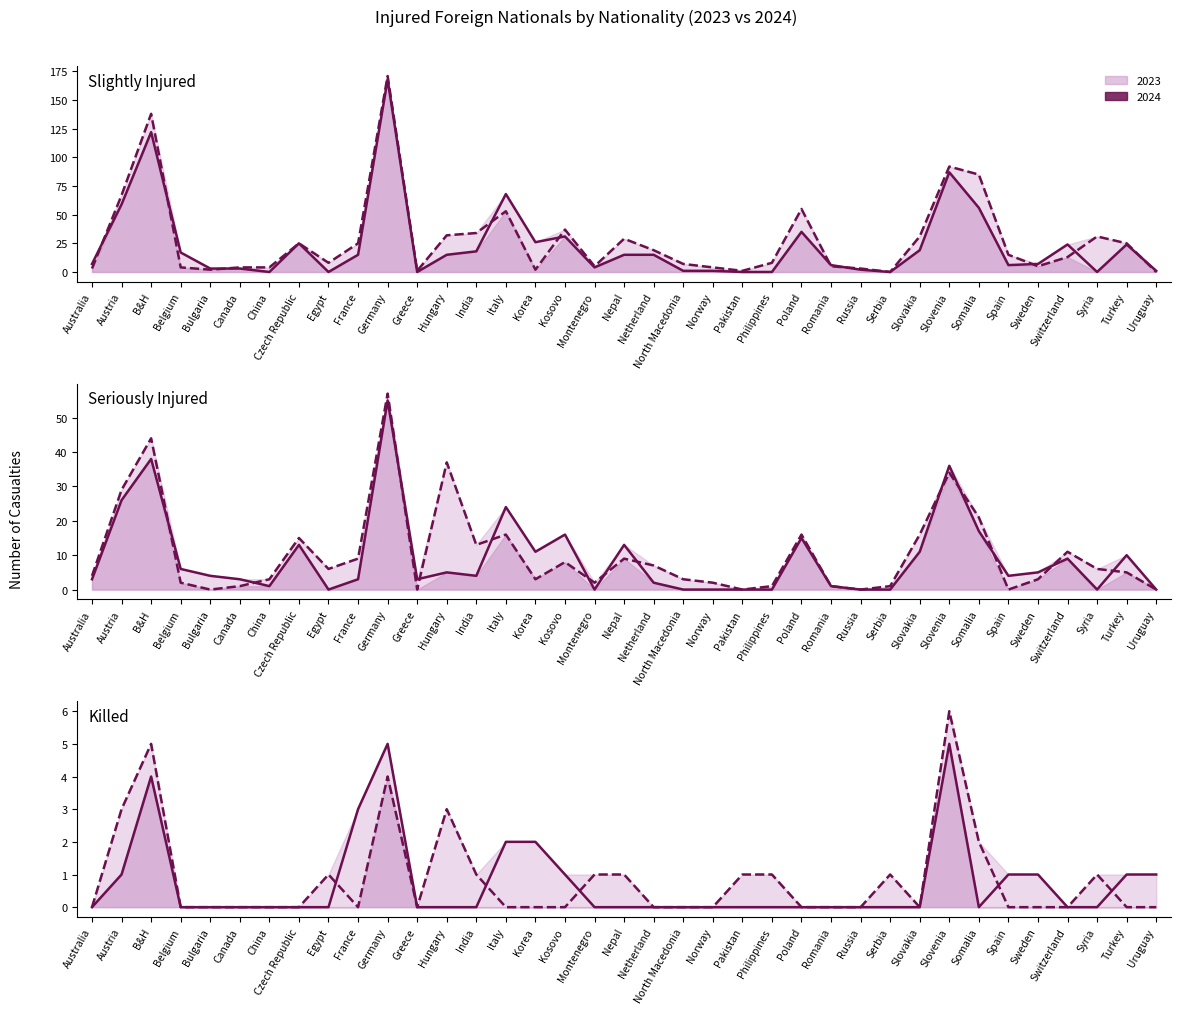

At which category is the sum across all series the highest?

Germany